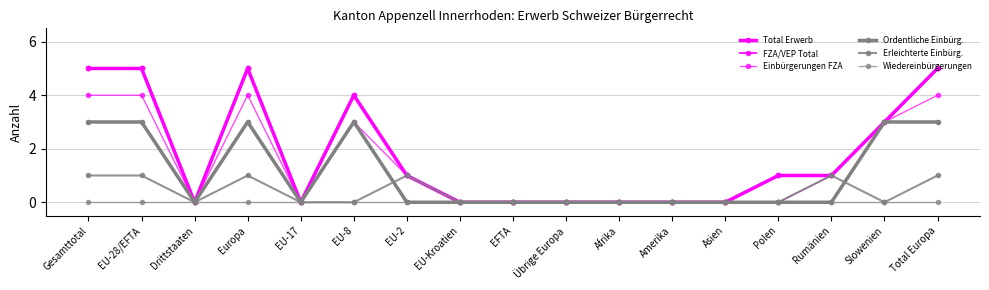

Is this an area chart (filled region under the line)?

No